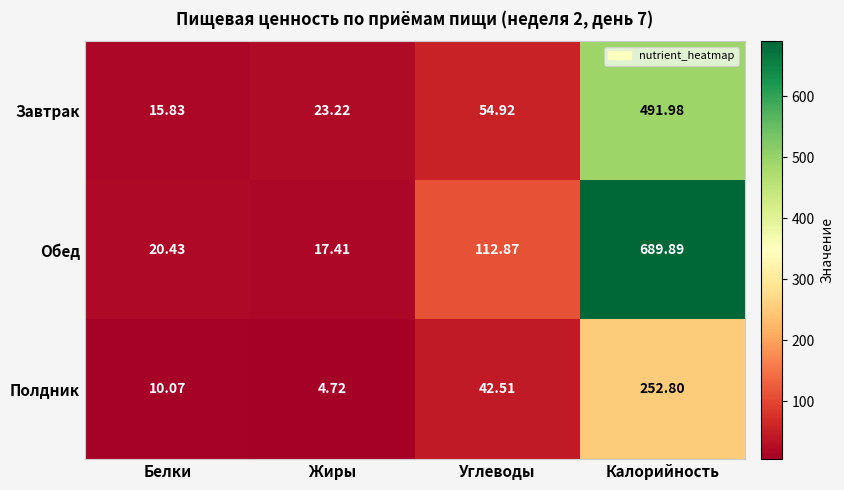

Rank the series by their average value, from highest to lowest.

Обед, Завтрак, Полдник